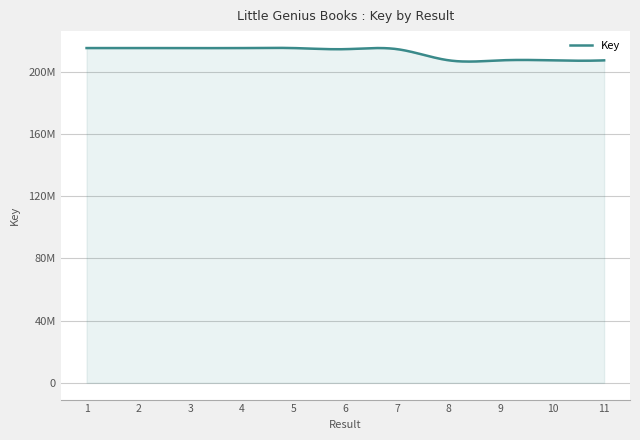

What is the value of the 11th point from the left?

207291314